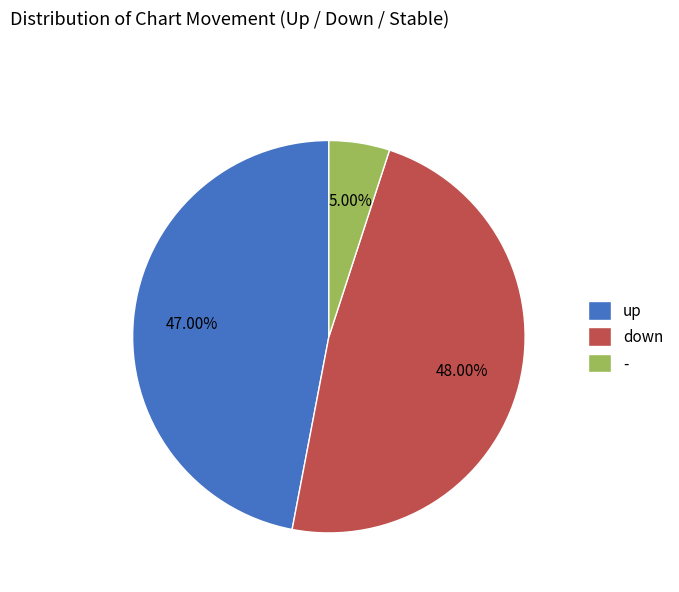

Combined, do - and up account for over 50%?

Yes